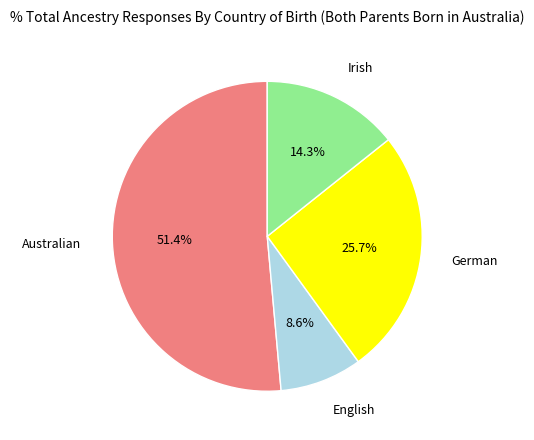

What is the largest slice in the pie chart?

Australian